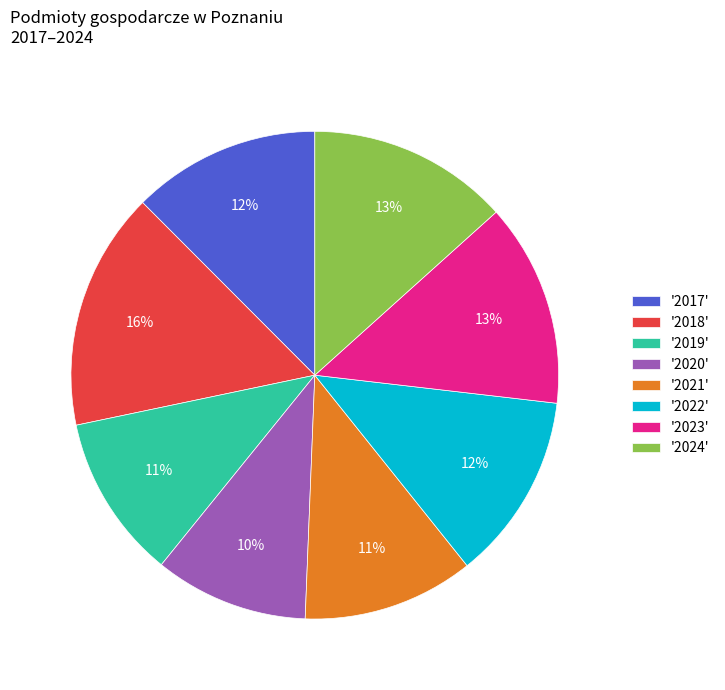

Which has a higher value, '2020' or '2024'?

'2024'